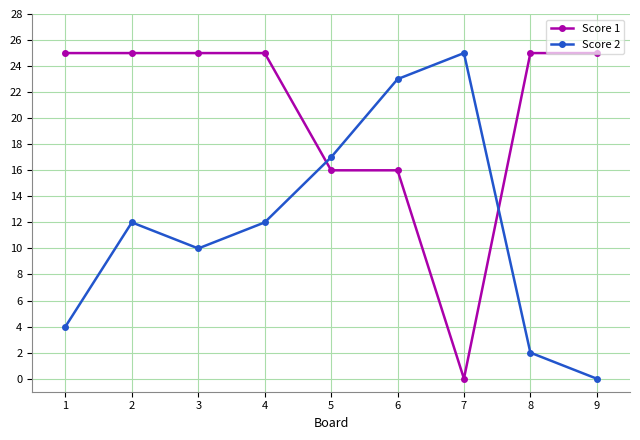

How many values in the Score 2 series are below 12?

4